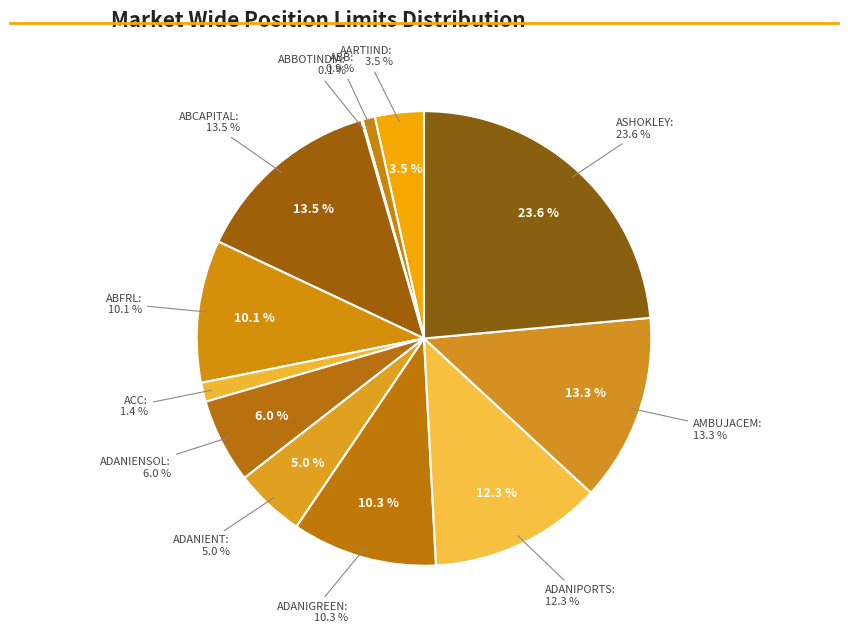

What is the smallest slice in the pie chart?

ABBOTINDIA